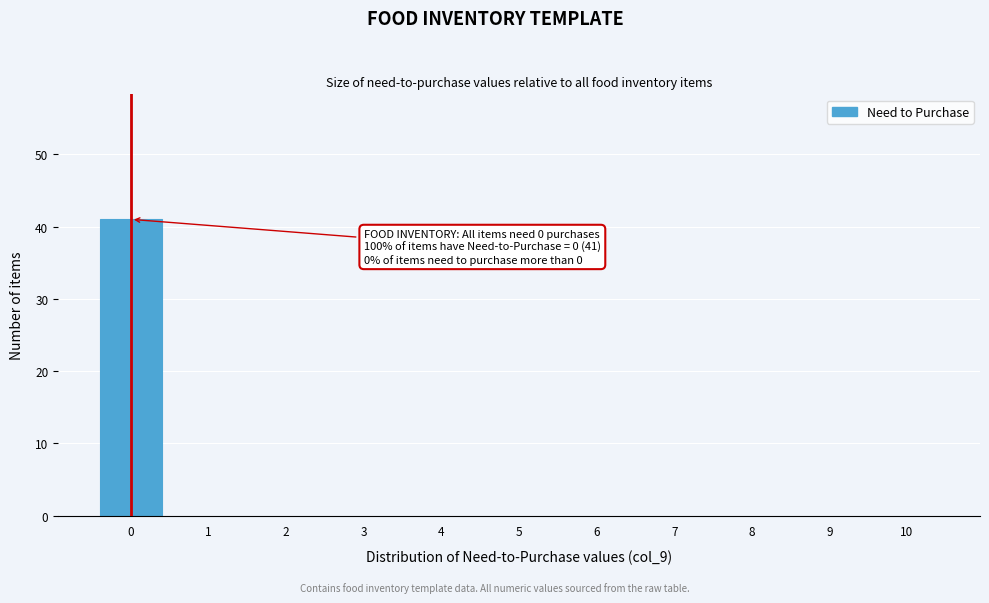

Which range on the x-axis has the tallest bar?

-0.5 to 0.5